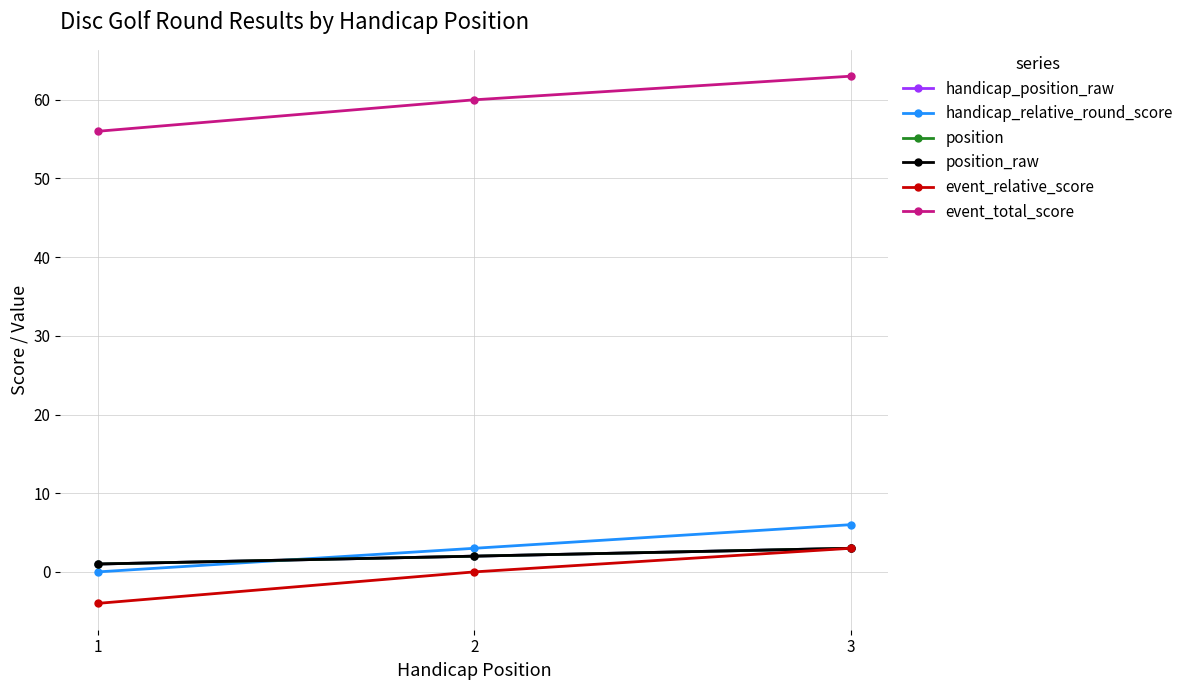

Does the chart have visible grid lines?

Yes